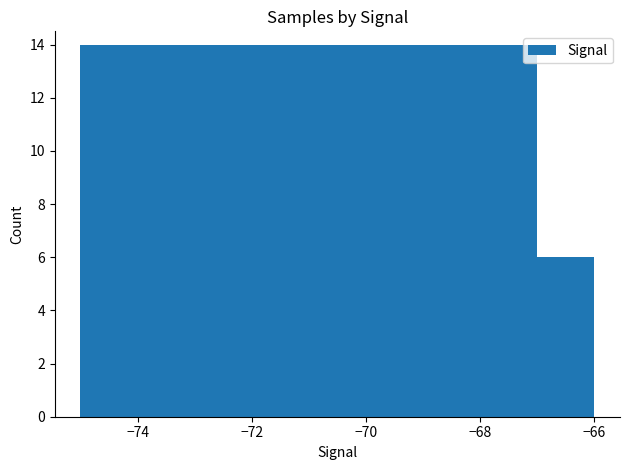

Rank the categories by value from highest to lowest.

−72, −70